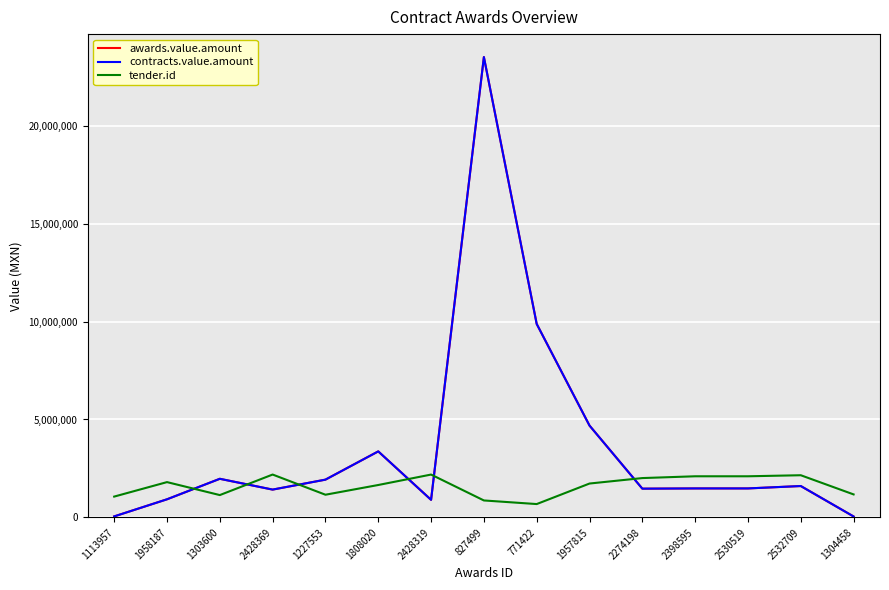

Does the chart have visible grid lines?

Yes